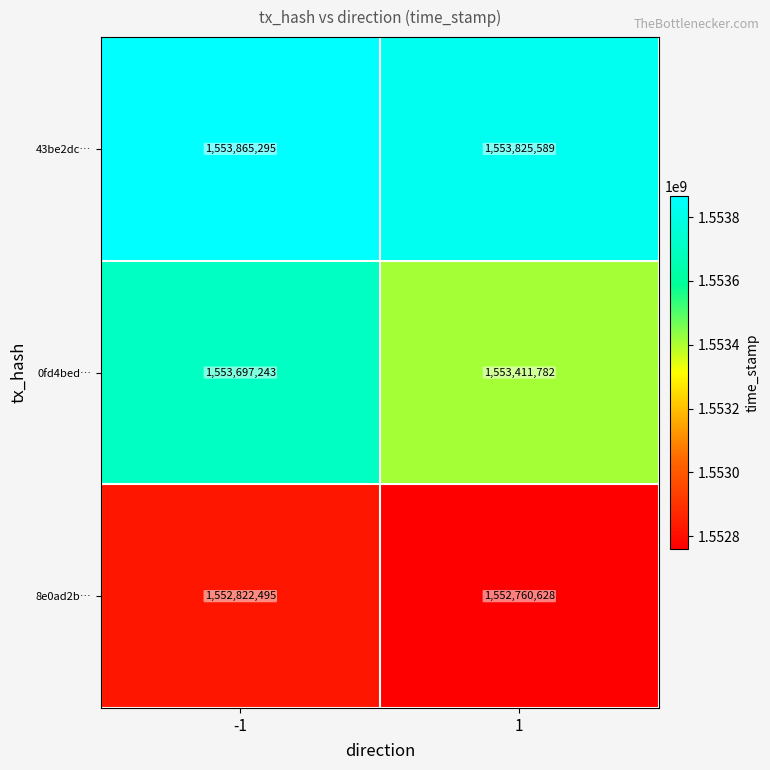

Reading left to right, extract all data points from this chart.

43be2dc…: -1=1553865295	1=1553825589
0fd4bed…: -1=1553697243	1=1553411782
8e0ad2b…: -1=1552822495	1=1552760628